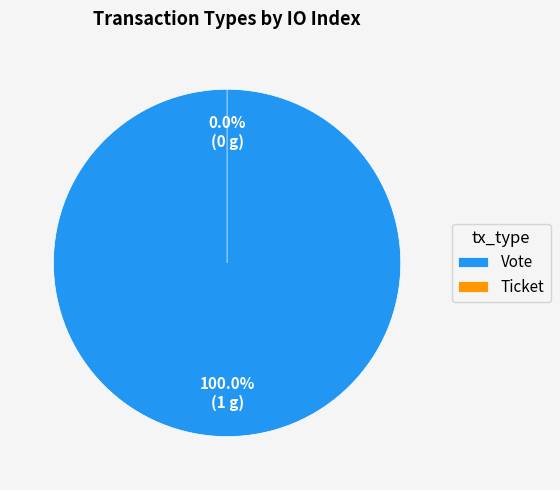

How many segments does this pie chart have?

2